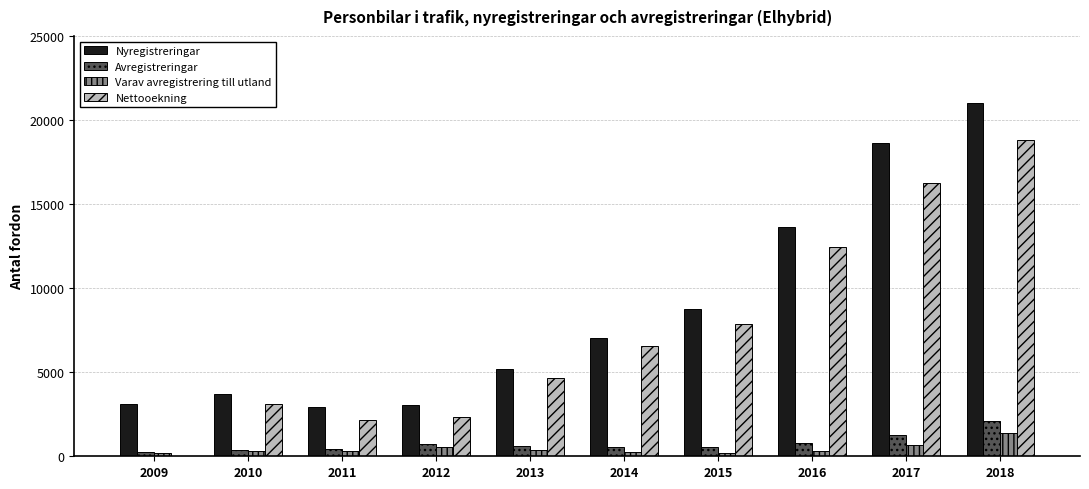

Which series has the largest total across all categories?

Nyregistreringar